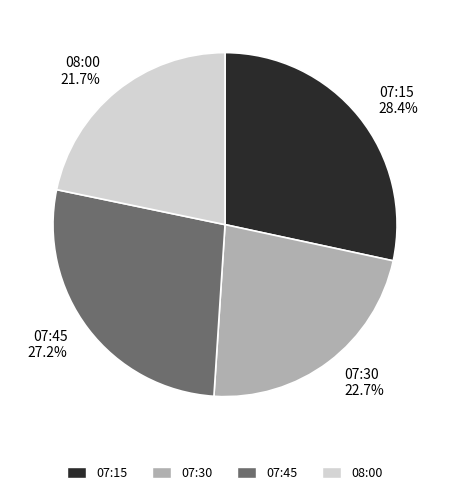

Is it true that 07:30 is 23% of the pie?

True